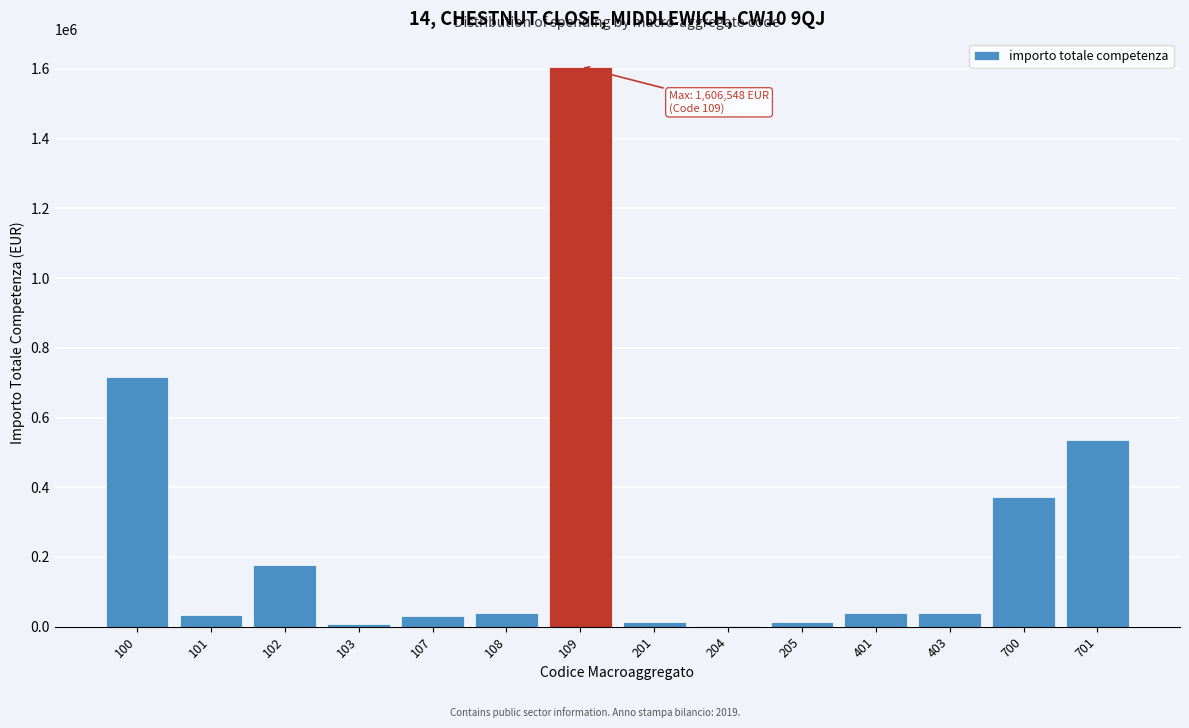

The value at 401 is 40668.3. True or false?

True